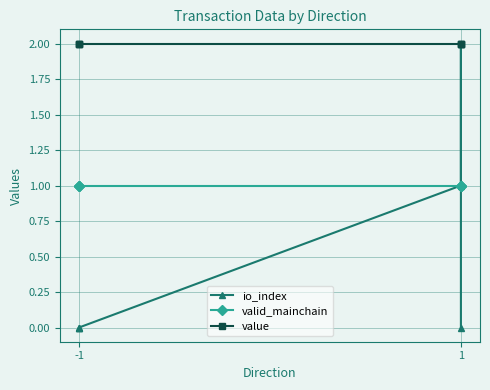

At which category does the chart reach its minimum across all series?

-1